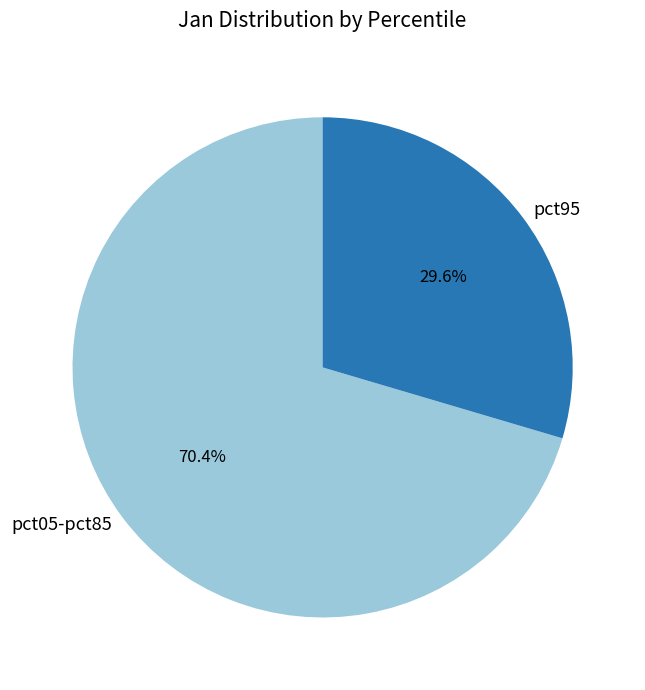

Approximately how many times larger is the value at pct95 compared to pct05-pct85?

0.4